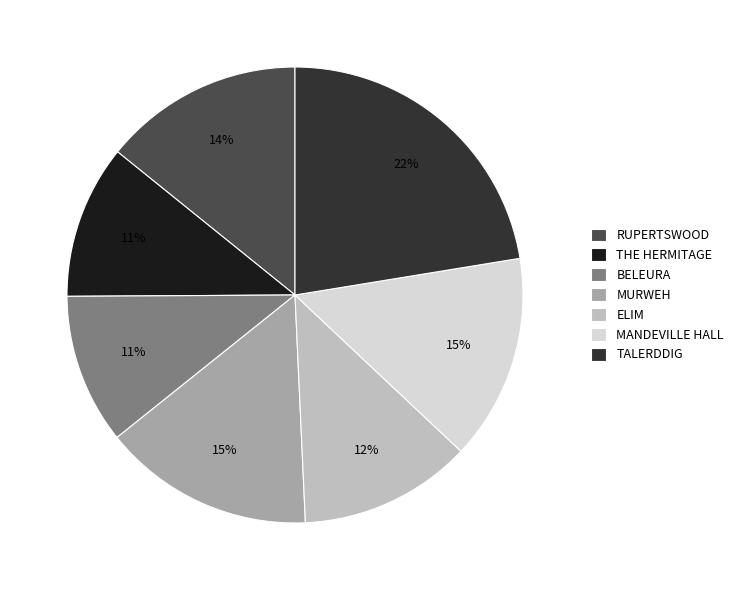

How many segments does this pie chart have?

7